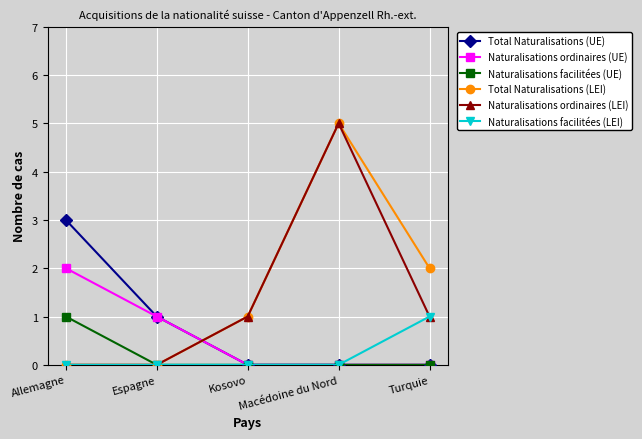

What are all the series names shown in the legend?

Total Naturalisations (UE), Naturalisations ordinaires (UE), Naturalisations facilitées (UE), Total Naturalisations (LEI), Naturalisations ordinaires (LEI), Naturalisations facilitées (LEI)